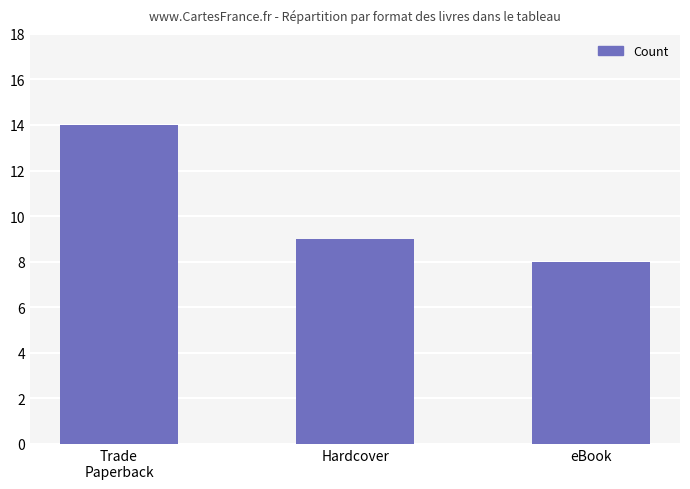

Is it true that the value at Trade
Paperback is 9?

False